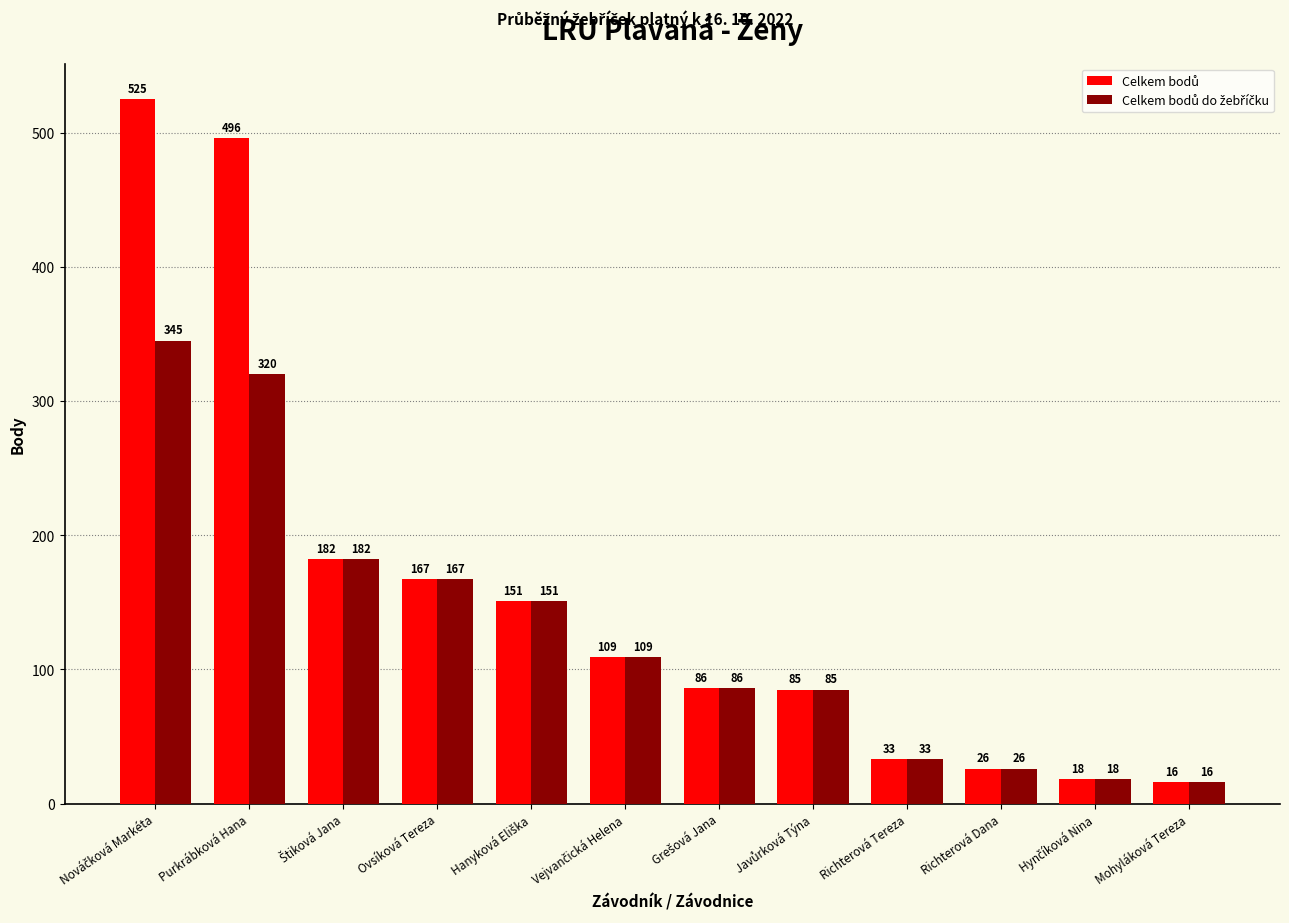

Which category has the lowest value across all series?

Mohyláková Tereza